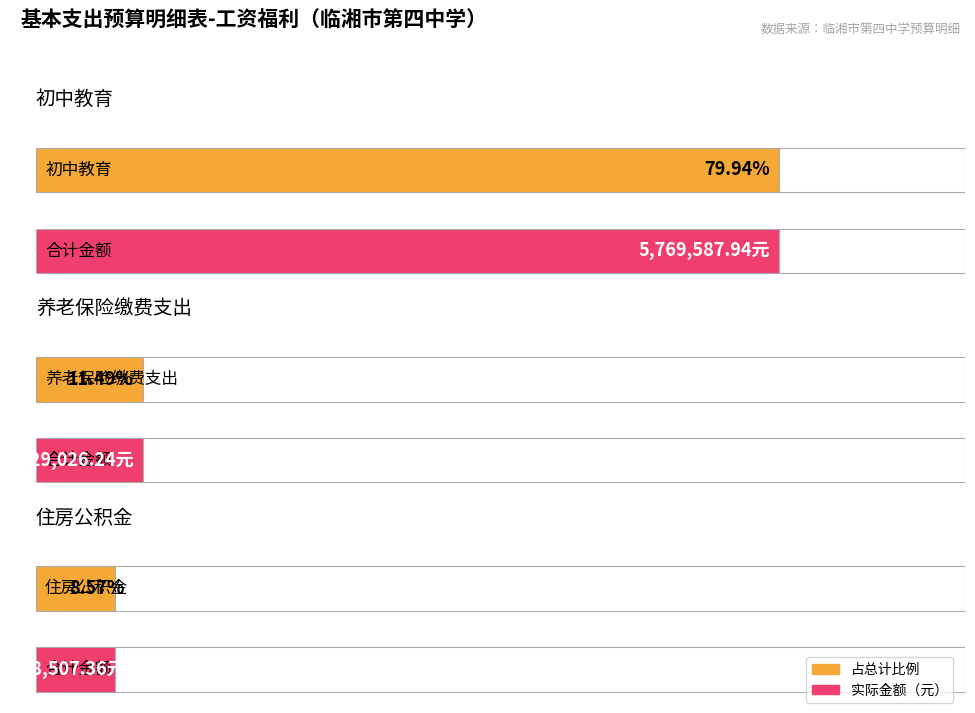

Is it true that the value at 初中教育 is 5769587.9?

True